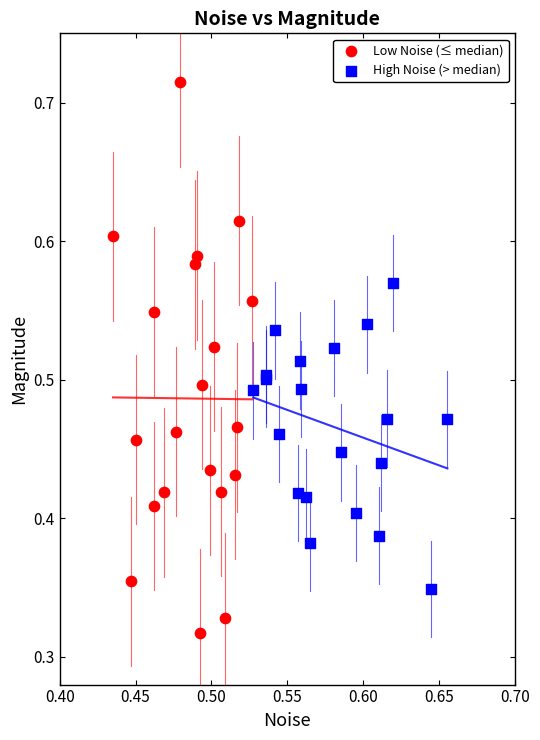

Which series reaches the minimum Y coordinate?

Low Noise (≤ median)